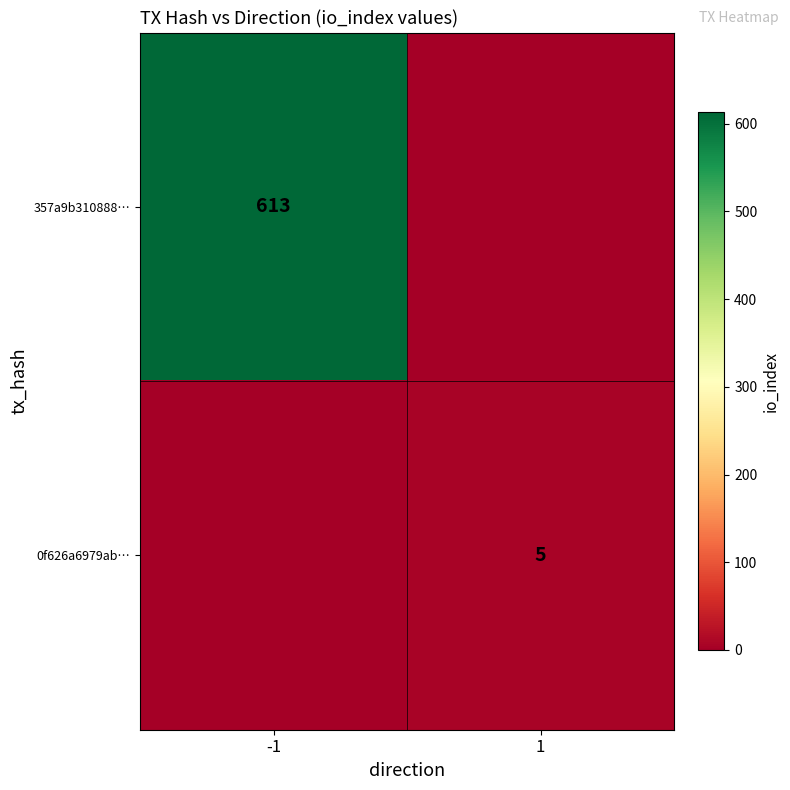

What is the spread (max minus min) of values at -1?

613